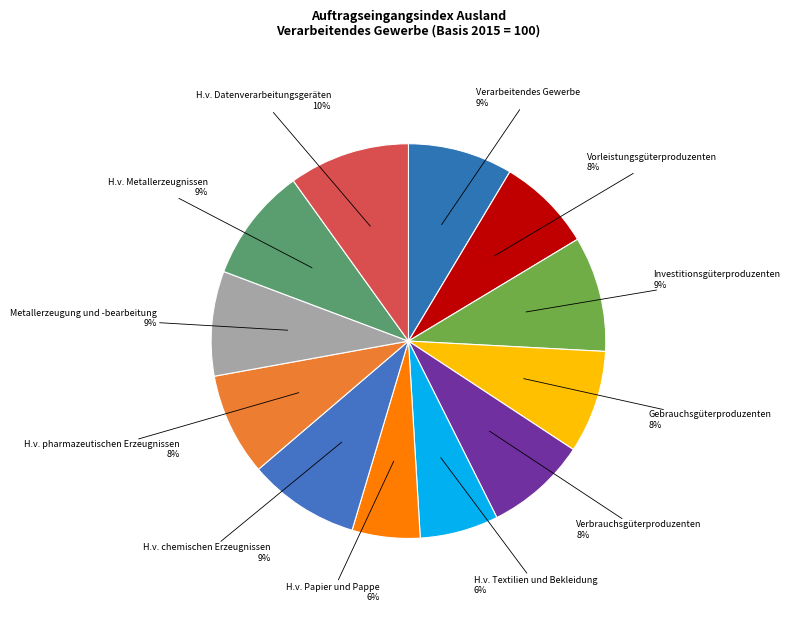

Approximately how many times larger is the value at Verbrauchsgüterproduzenten compared to H.v. pharmazeutischen Erzeugnissen?

1.0